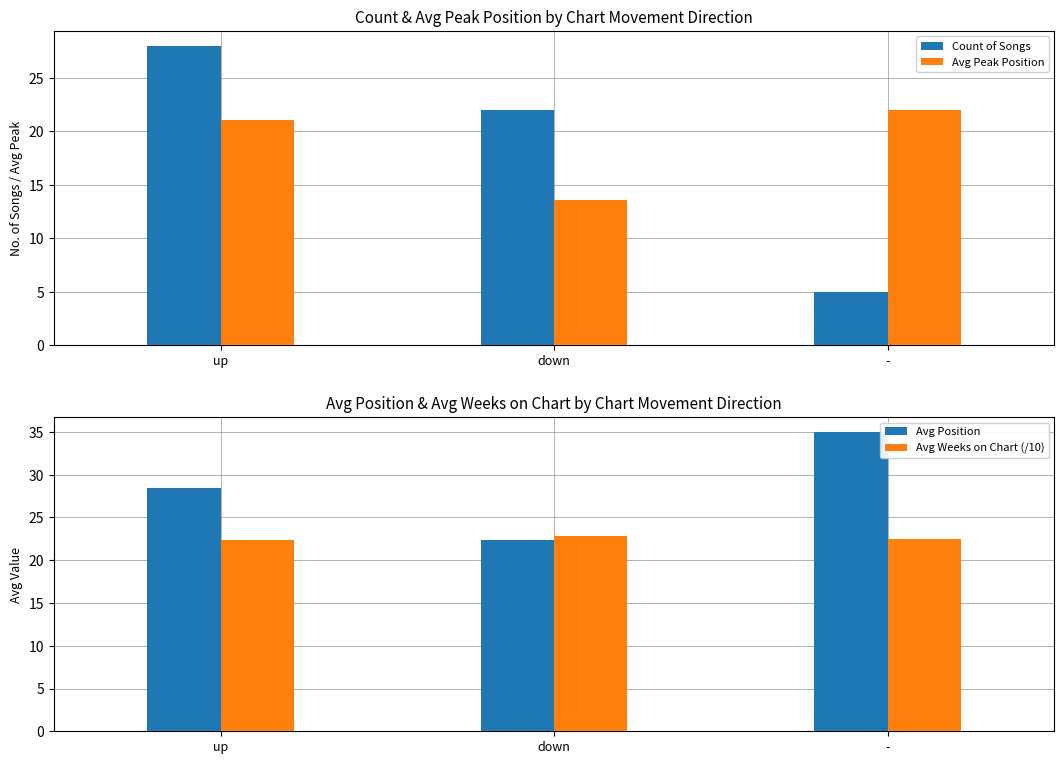

Reading right to left, list all the values displayed in this chart.

Count of Songs: 5.0	22.0	28.0
Avg Peak Position: 22.0	13.6	21.1
Avg Position: 35.0	22.4	28.5
Avg Weeks on Chart (/10): 22.5	22.8	22.4